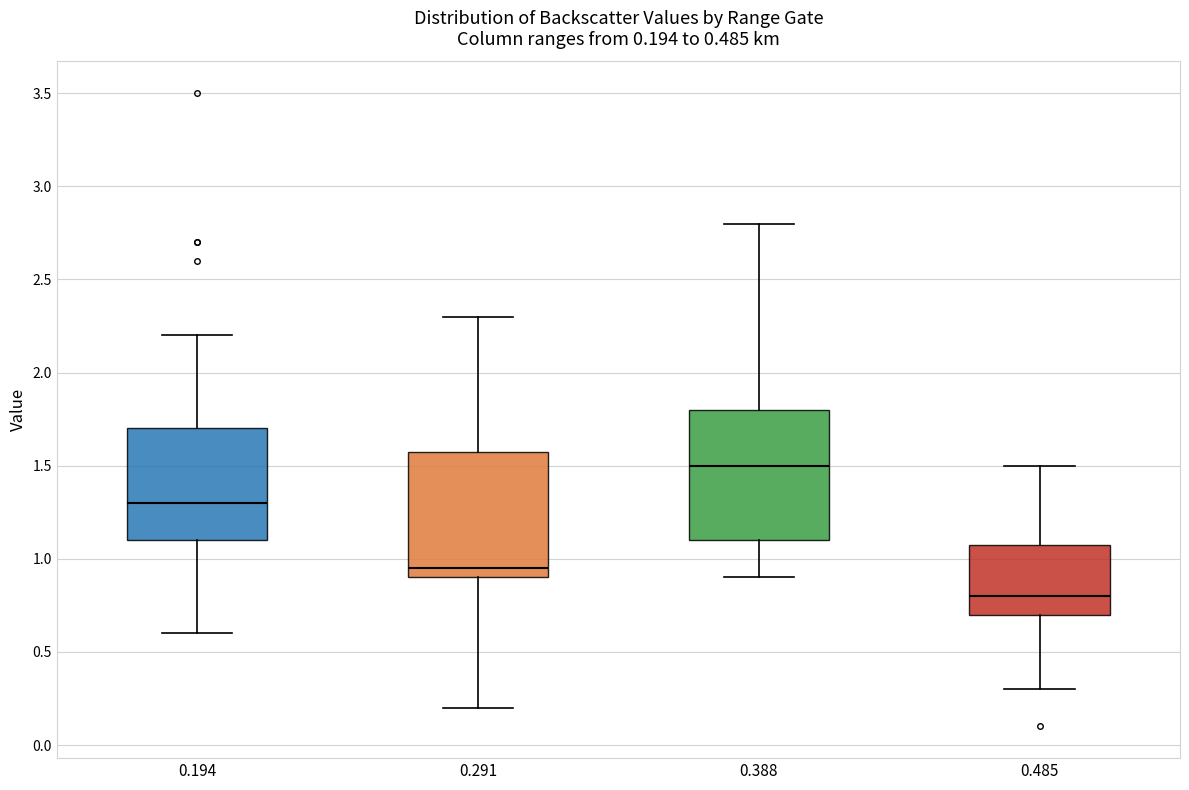

Which box has the lowest median line?

0.485